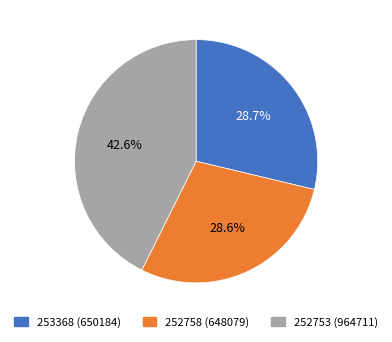

Between 252753 (964711) and 252758 (648079), which is larger?

252753 (964711)